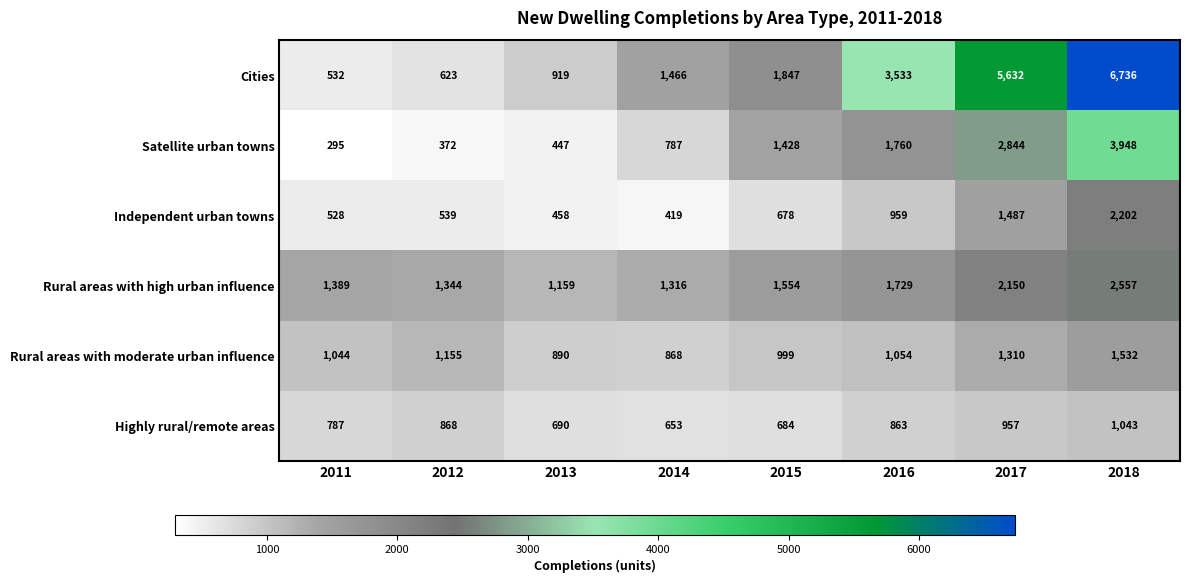

Which series has the widest spread of values?

Cities